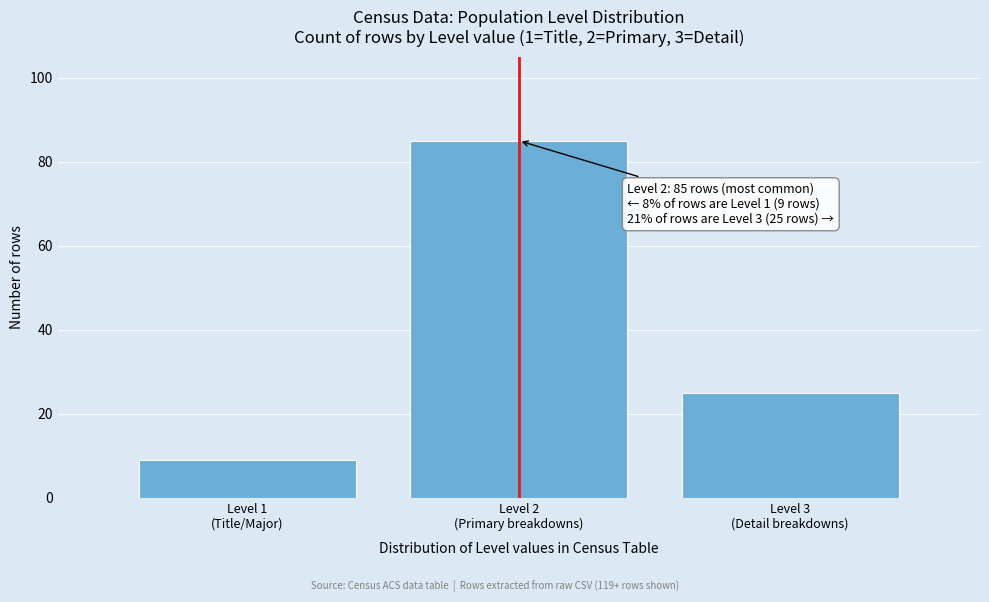

Reading left to right, list all the values displayed in this chart.

9	85	25